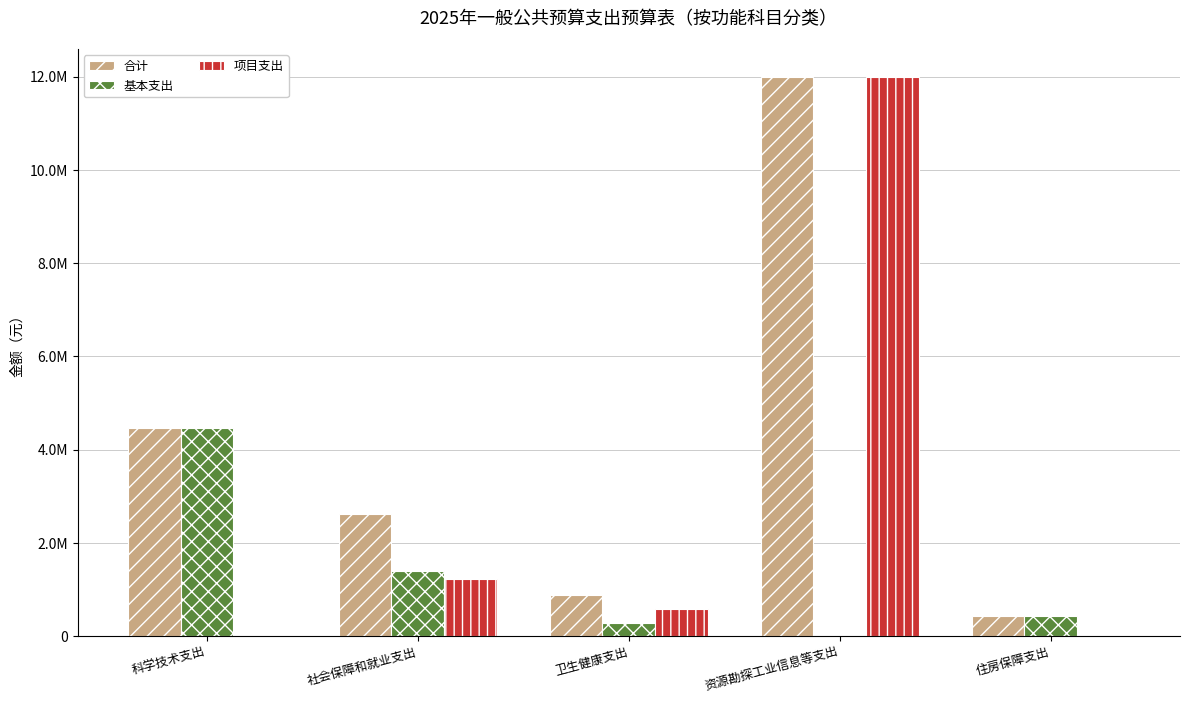

Does the chart contain stacked bars?

No